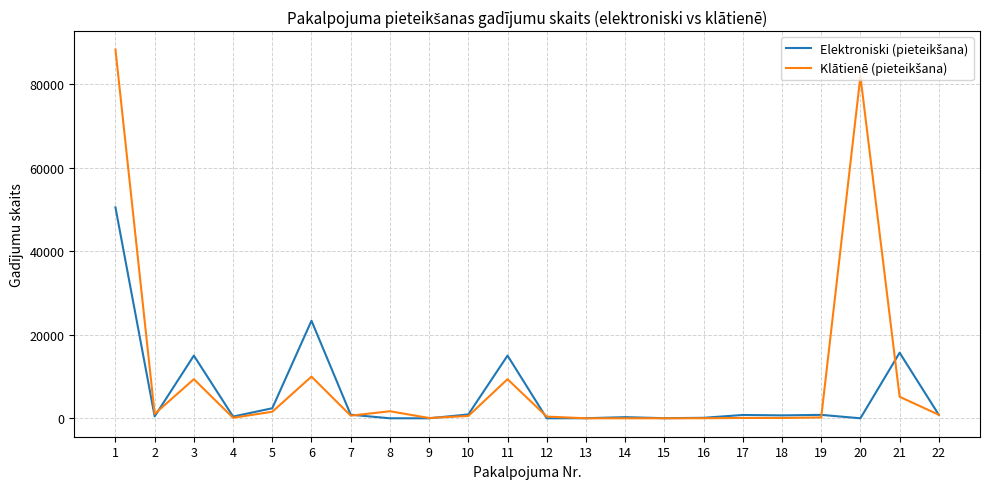

At which category does Klātienē (pieteikšana) reach its first local peak?

3